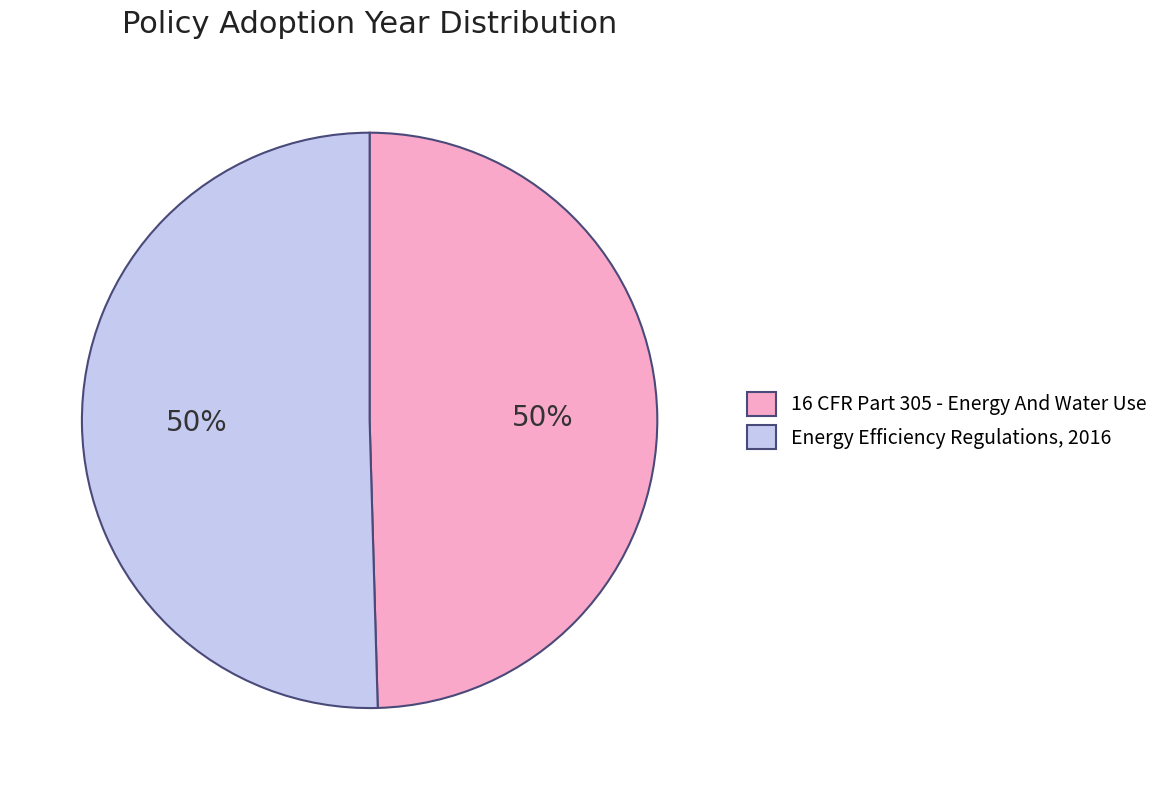

To the nearest percent, what is the average slice percentage?

50%